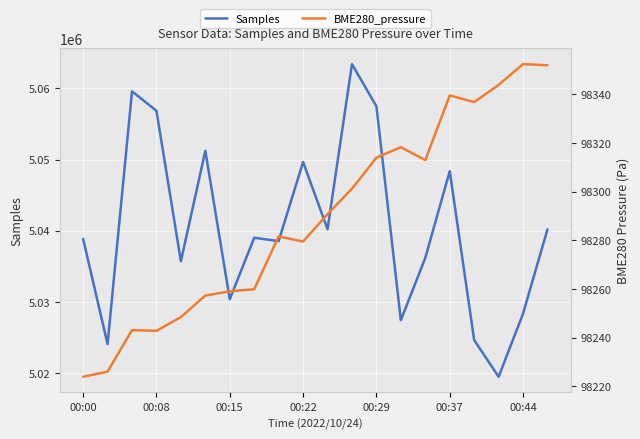

What is the minimum value for Samples?

5019503